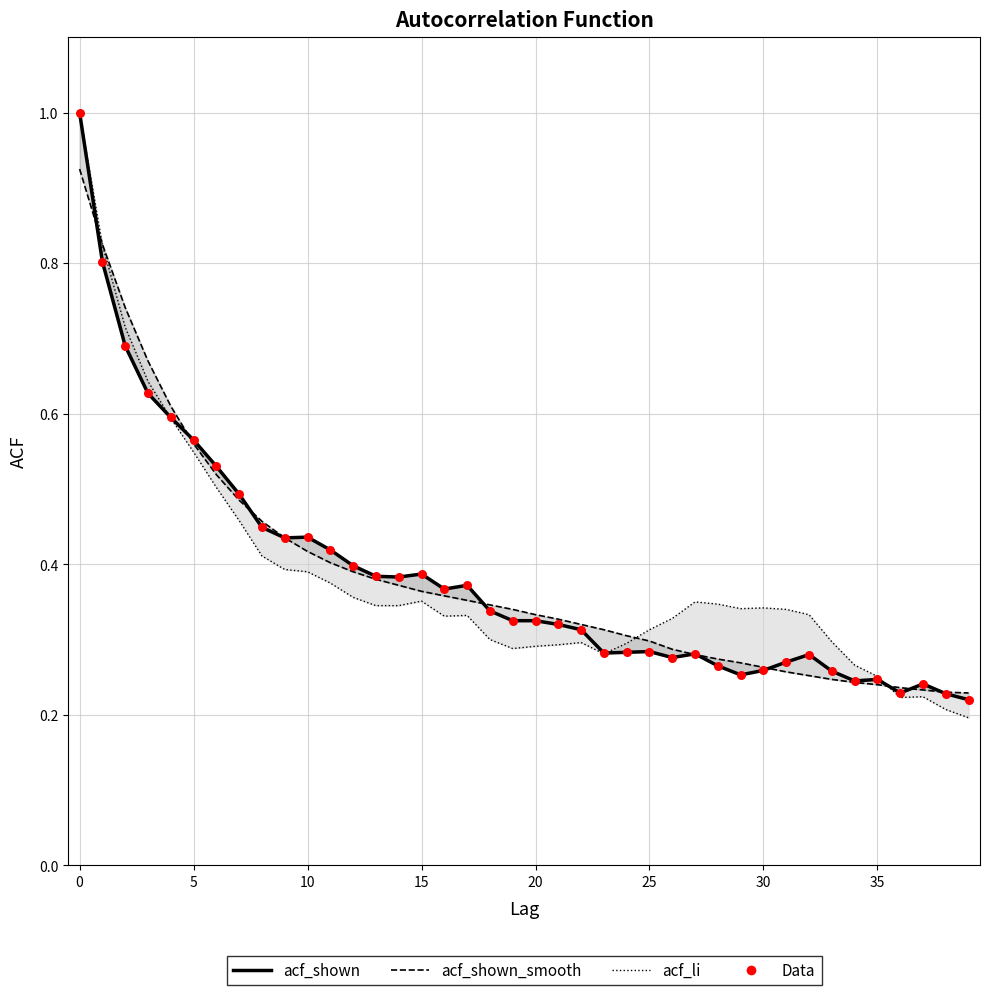

Which series has the largest total across all categories?

acf_shown_smooth